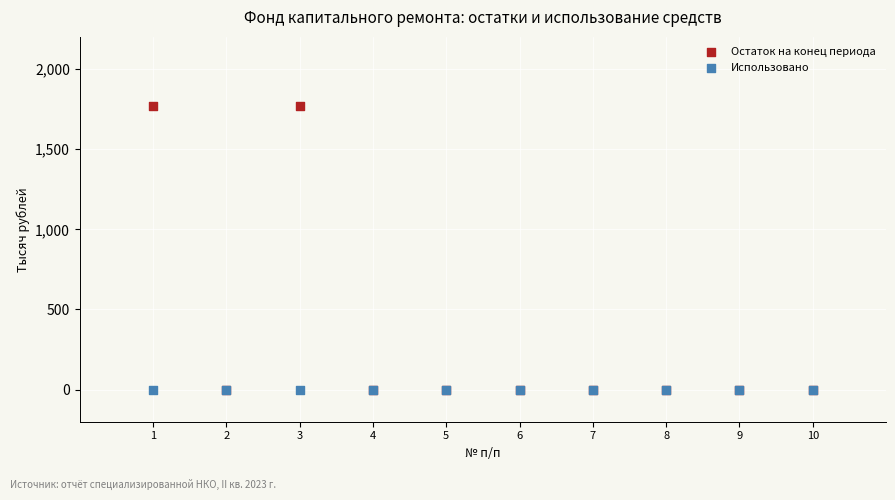

Which series reaches the maximum Y coordinate?

Остаток на конец периода